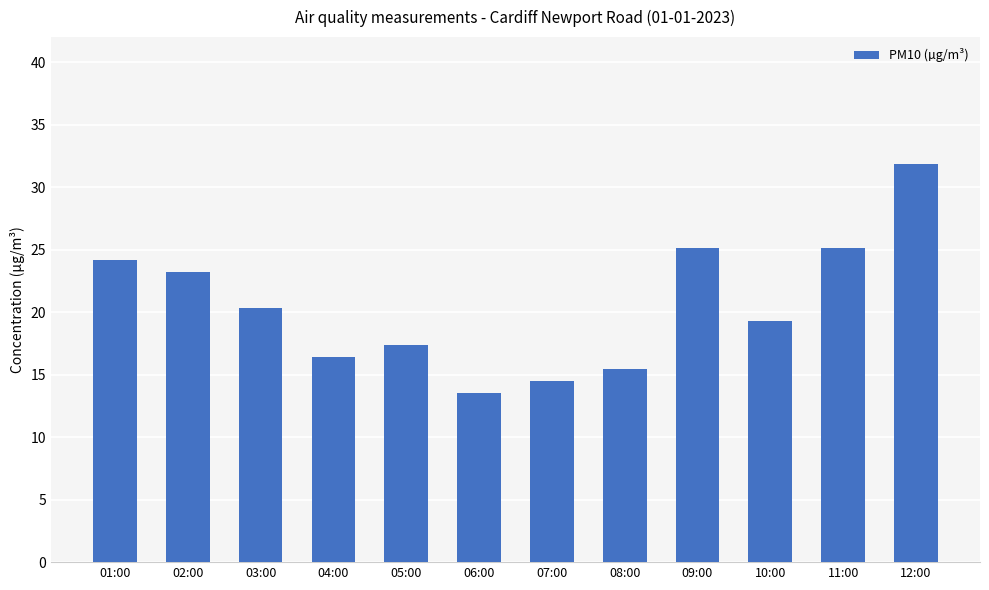

At which label does the data first exceed 20?

01:00